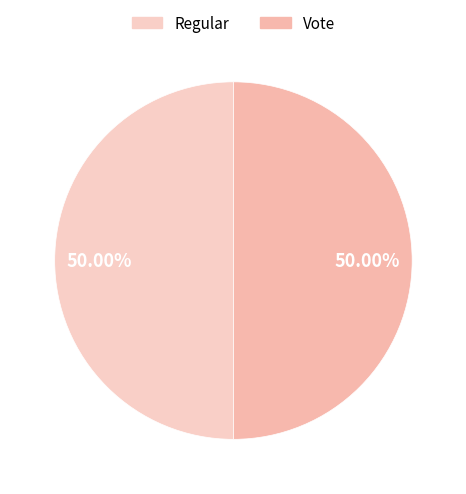

To the nearest percent, what percentage of the pie is Regular?

50%